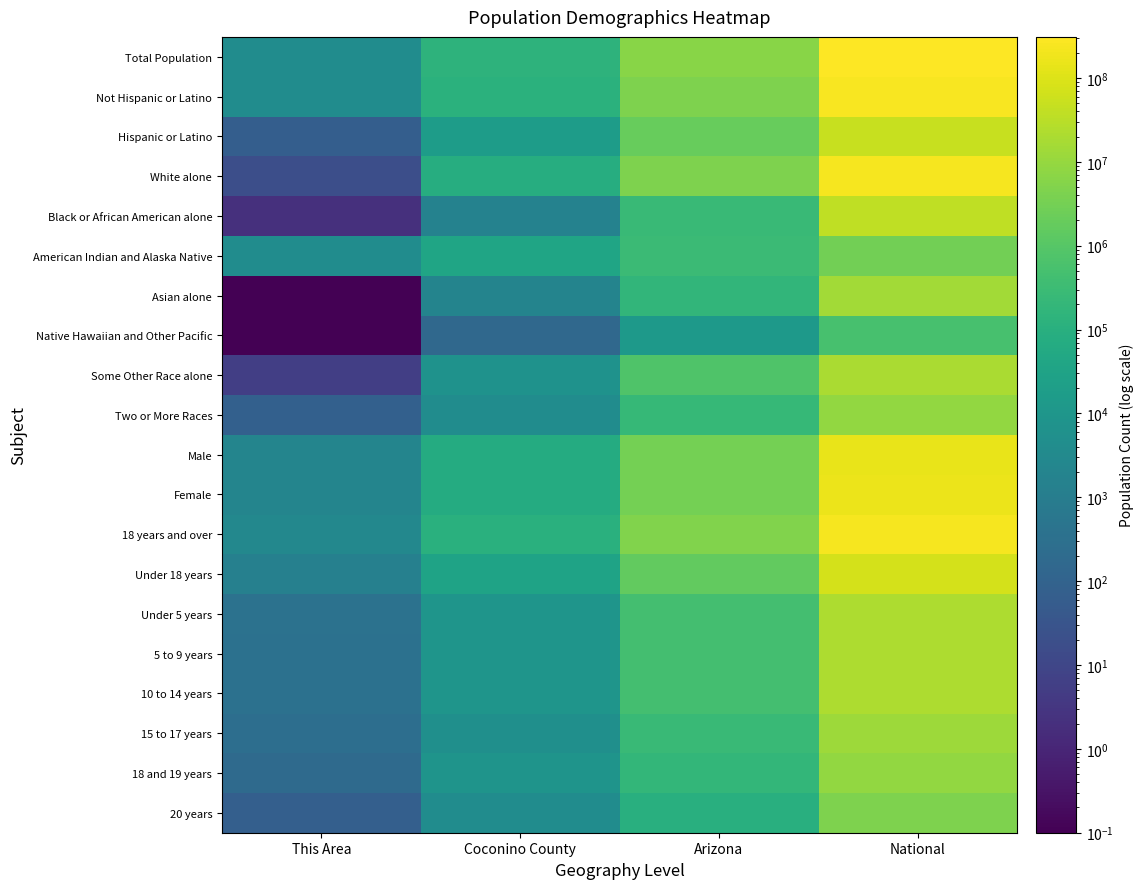

At which category is the sum across all series the highest?

National